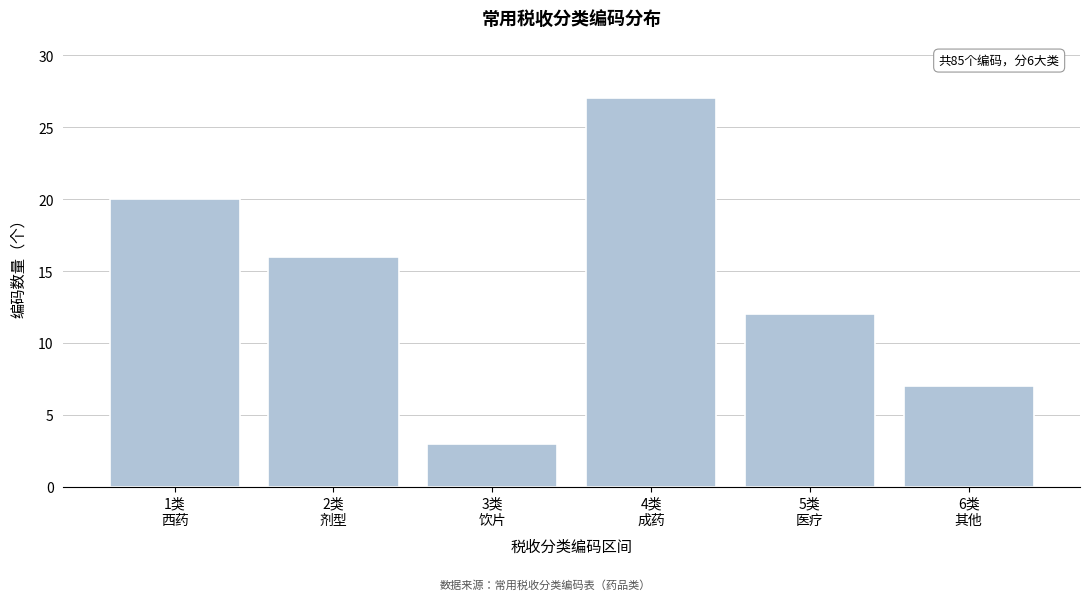

Reading left to right, what are all the values shown in this chart?

20	16	3	27	12	7